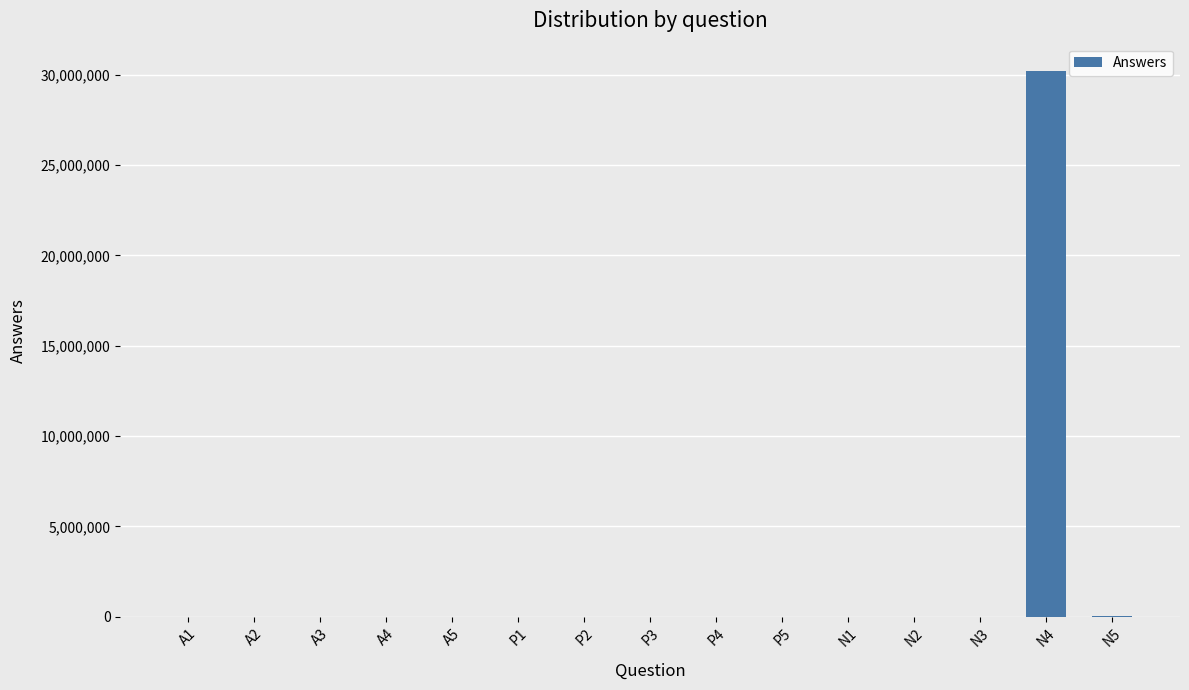

Which label corresponds to the largest value in the chart?

N4